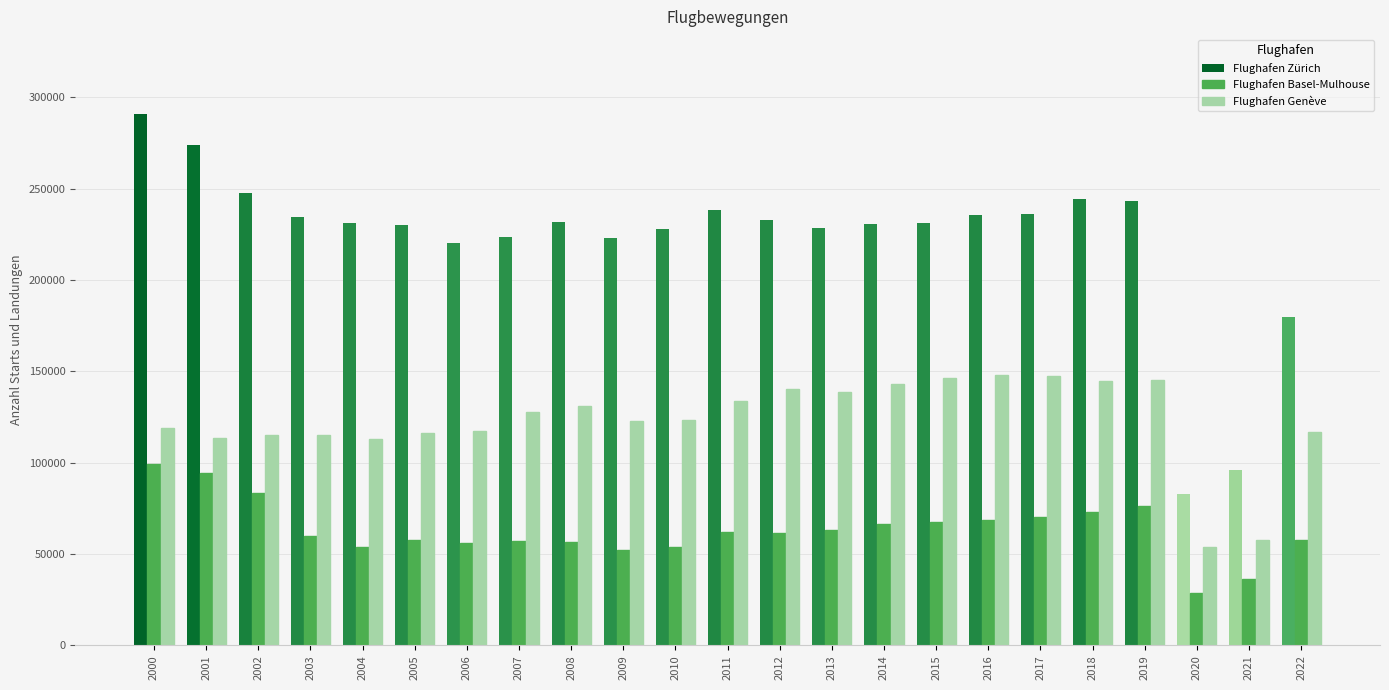

What is the approximate value of Flughafen Zürich at 2012?

233064